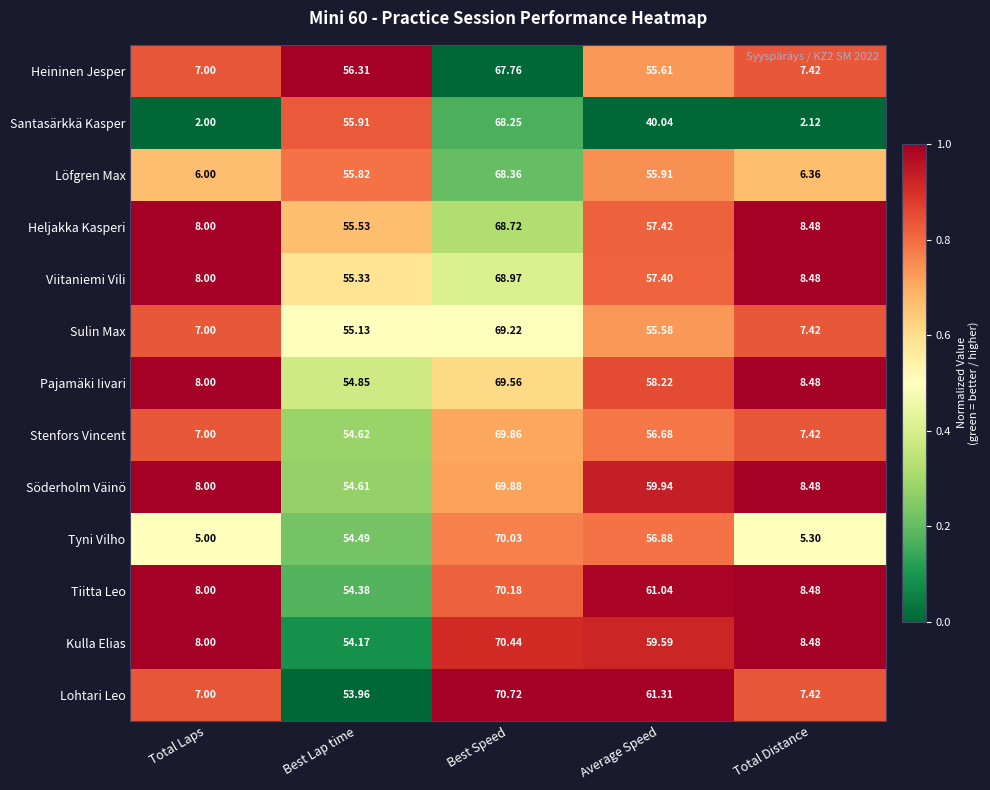

At which label does Tyni Vilho first exceed 54?

Best Lap time